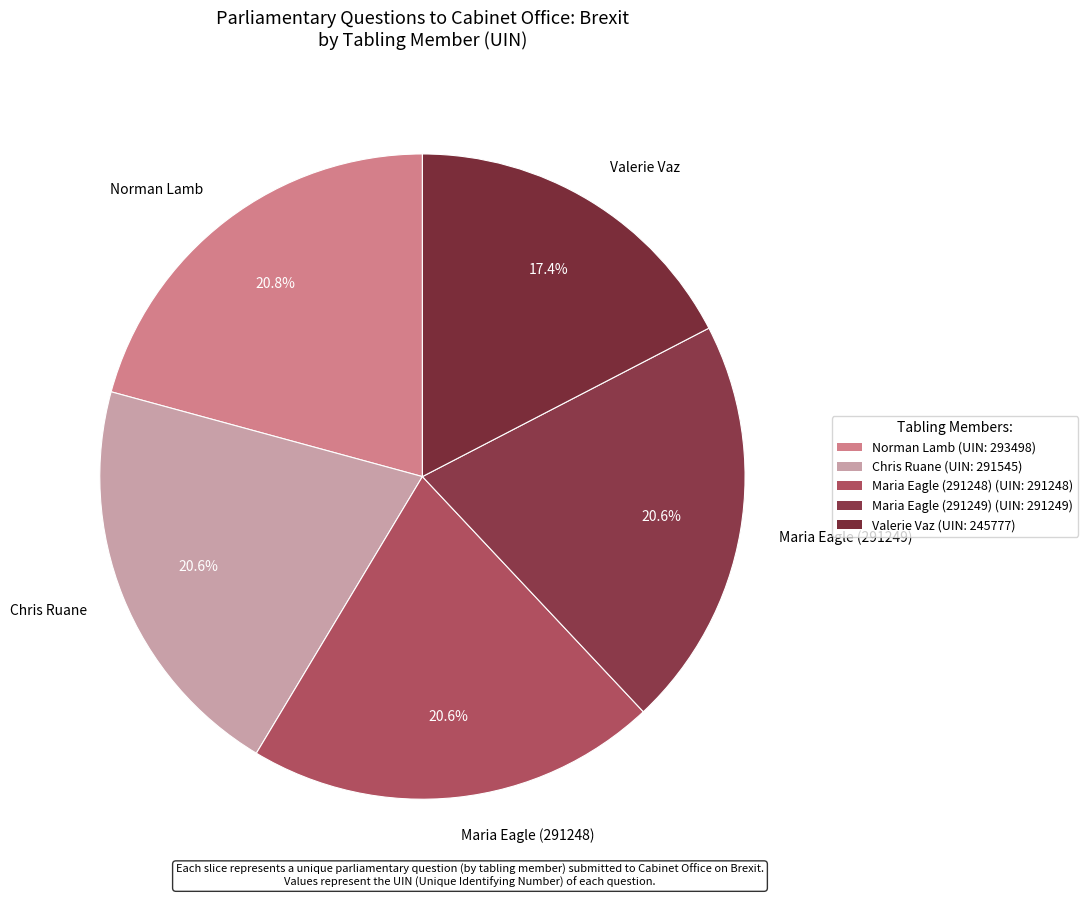

Is there any slice that represents more than half of the pie?

No